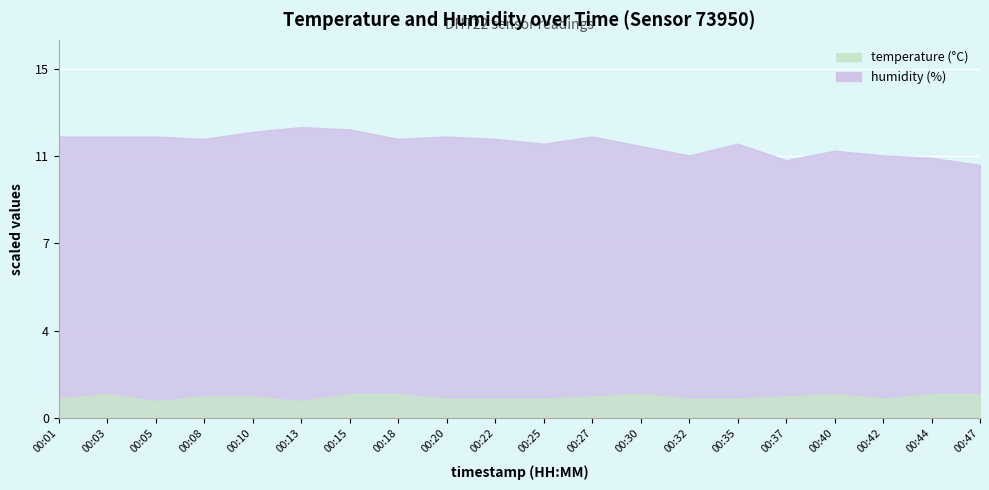

True or false: temperature has a value of 1.0 at 00:47.

True